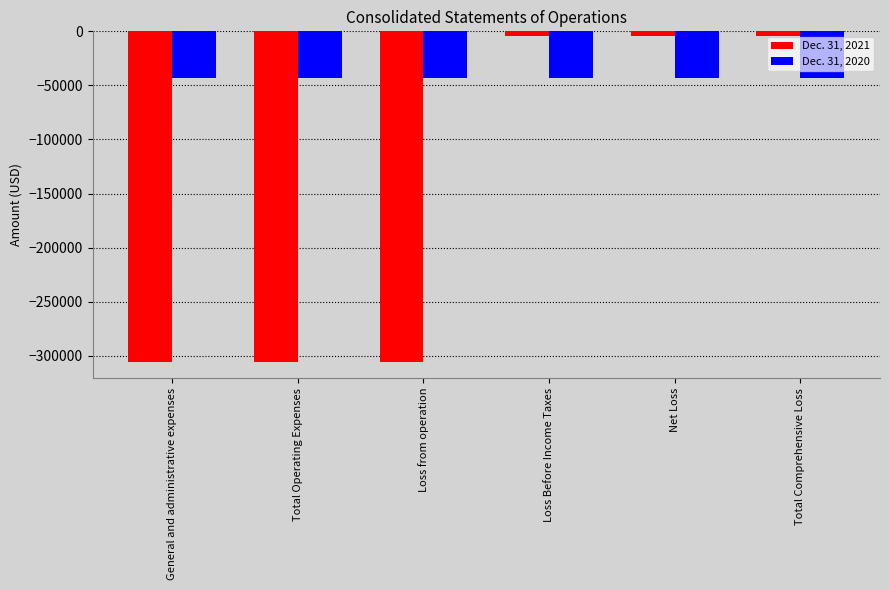

What is the total value across all series at General and administrative expenses?

-348239